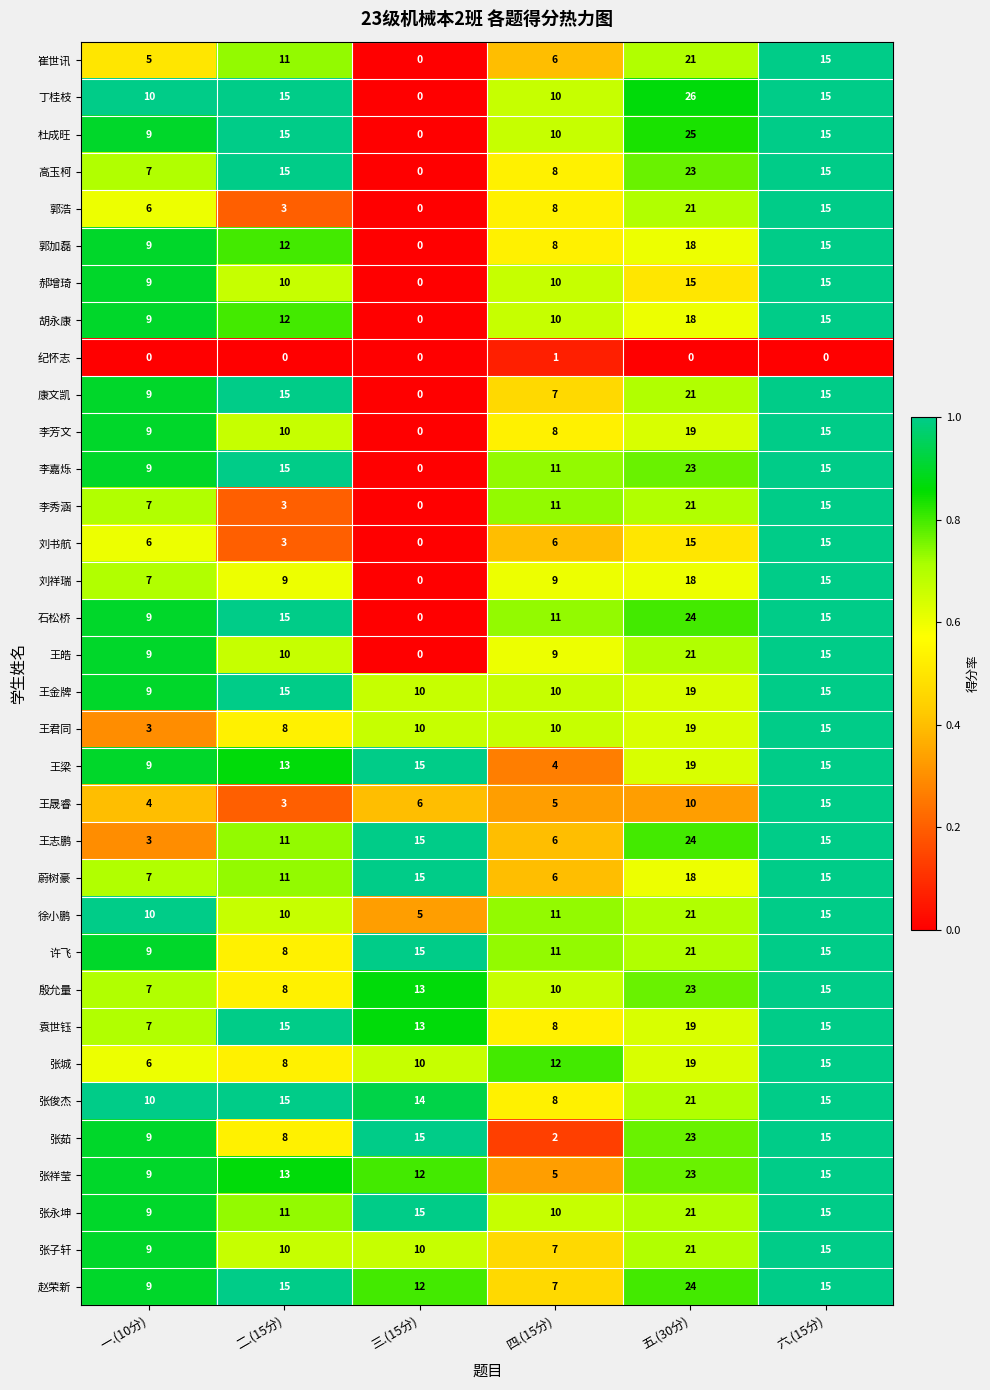

What is the sum of the 郭浩 values at 二.(15分) and 三.(15分)?

3